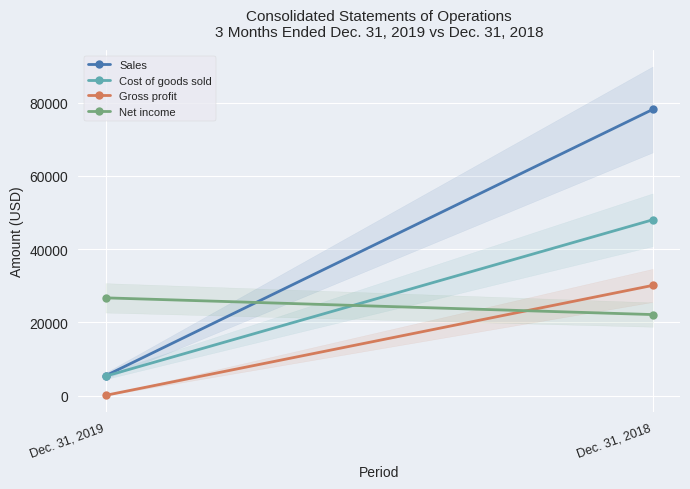

What is the approximate value of Cost of goods sold at Dec. 31, 2018, to the nearest 10?

48010